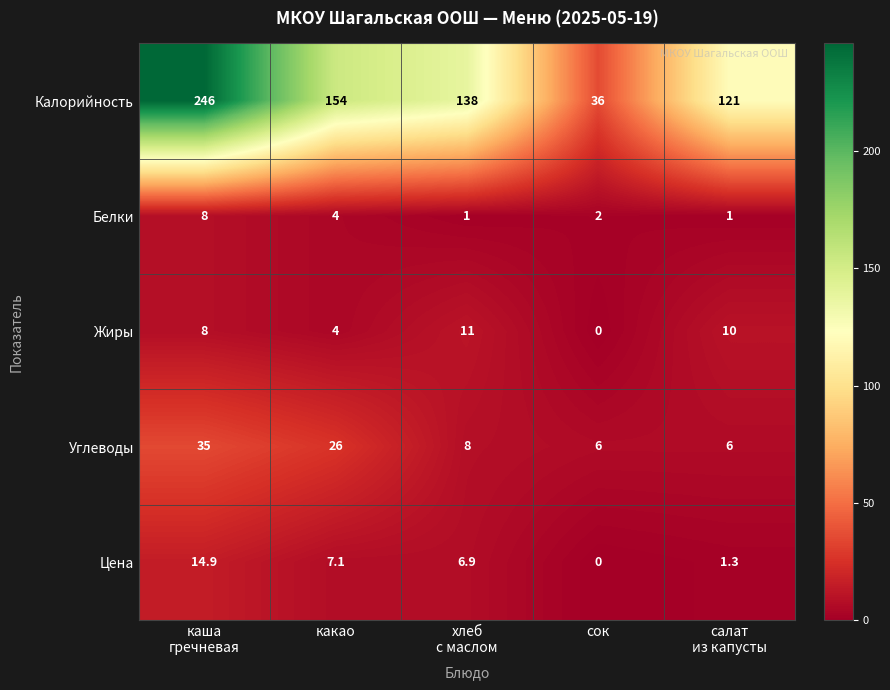

Reading left to right, what are all the values shown in this chart?

Калорийность: 246.0	154.0	138.0	36.0	121.0
Белки: 8.0	4.0	1.0	2.0	1.0
Жиры: 8.0	4.0	11.0	0.0	10.0
Углеводы: 35.0	26.0	8.0	6.0	6.0
Цена: 14.9	7.1	6.9	0.0	1.3